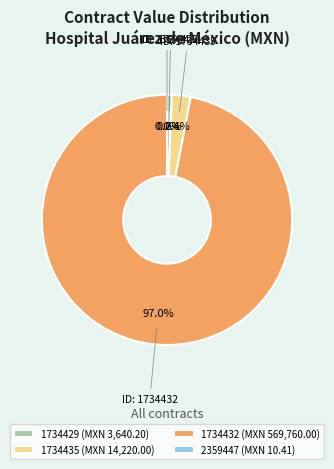

What is the majority slice?

1734432